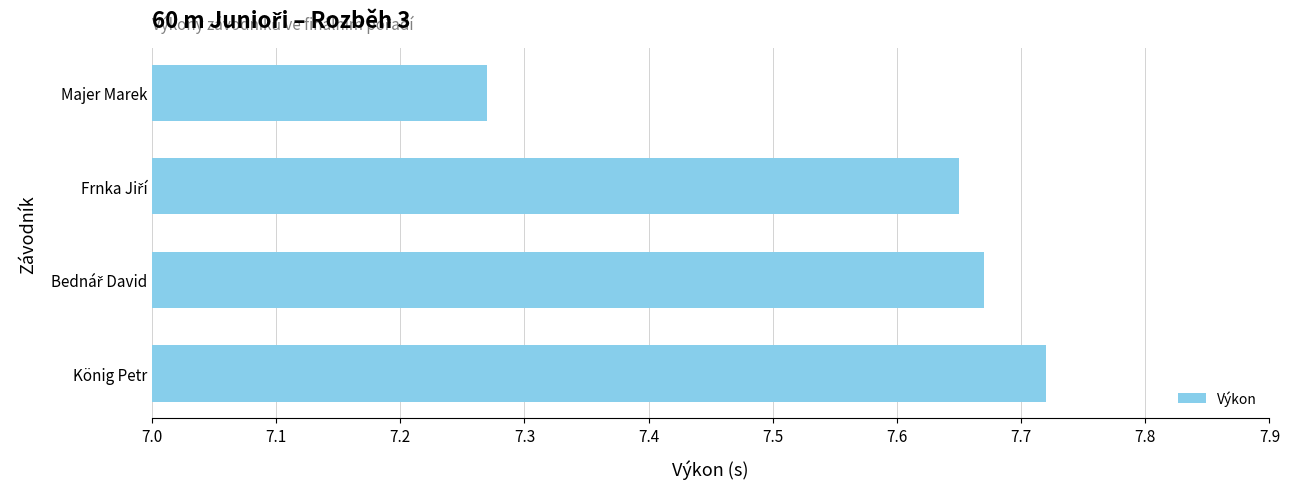

What is the sum of all values?

30.3